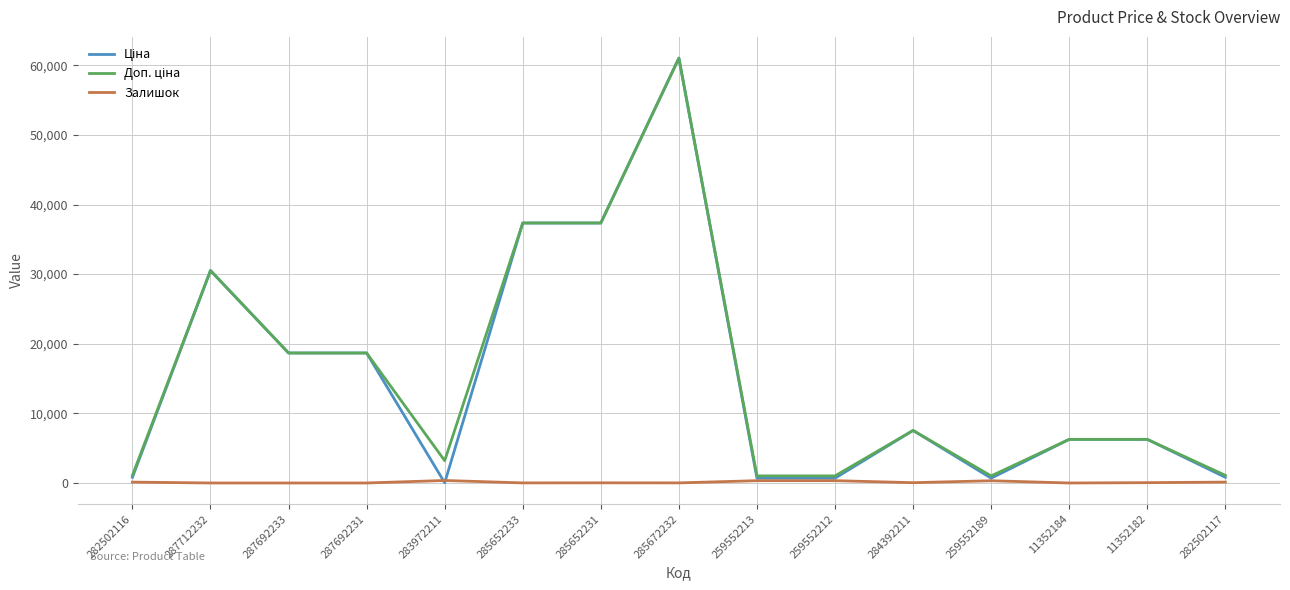

At which category is the sum across all series the highest?

285672232